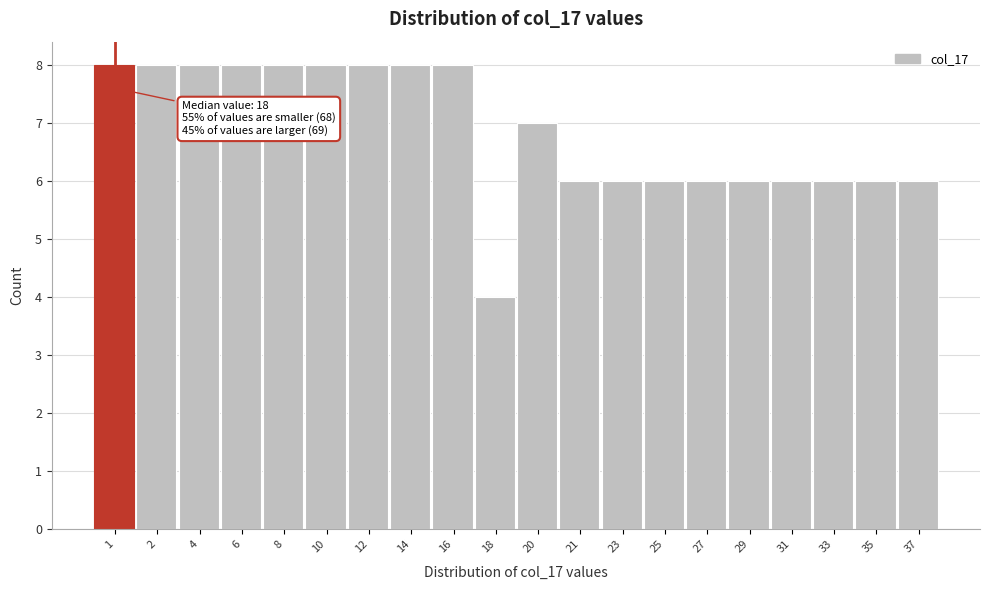

Reading left to right, transcribe all the data shown in this chart.

8	8	8	8	8	8	8	8	8	4	7	6	6	6	6	6	6	6	6	6